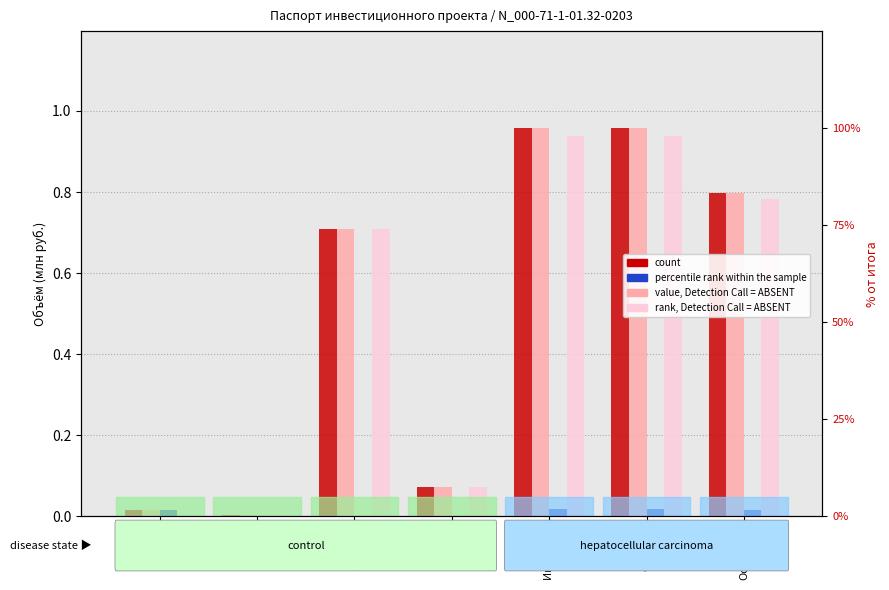

What is the sum of all count (Plan) values?

3.5